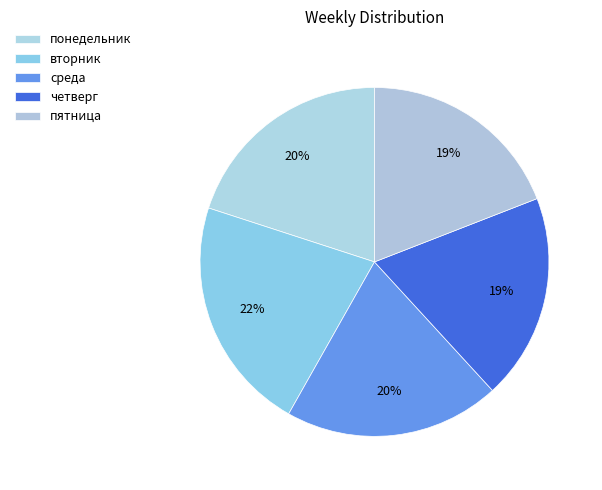

The четверг slice represents 19% of the pie. True or false?

True